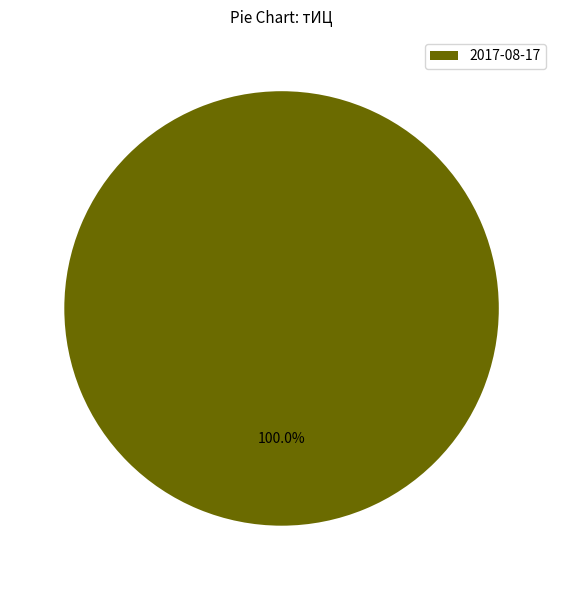

Rank the categories by value from lowest to highest.

2017-08-17